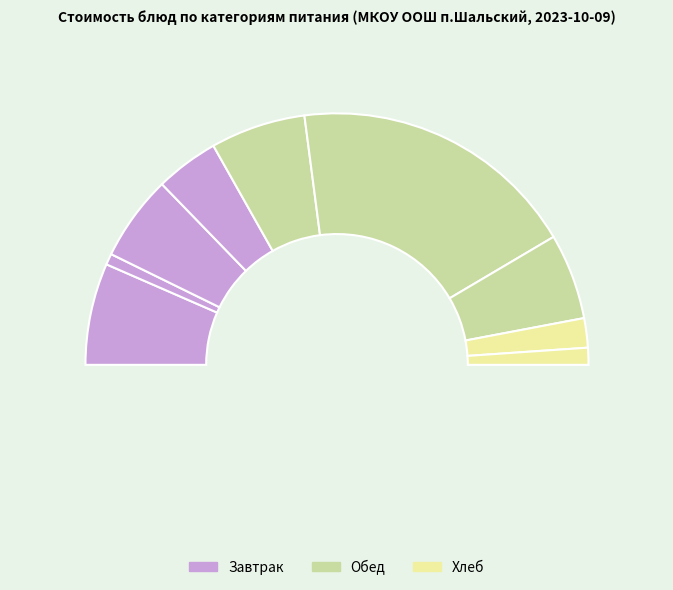

Rank the categories by value from highest to lowest.

Котлеты, Каша пшенная молочная жидкая, Суп картофельный с бобовыми, Макаронные изделия отварные, Печенье, Яйца вареные, Батон, Хлеб, Чай с сахаром (завтрак)